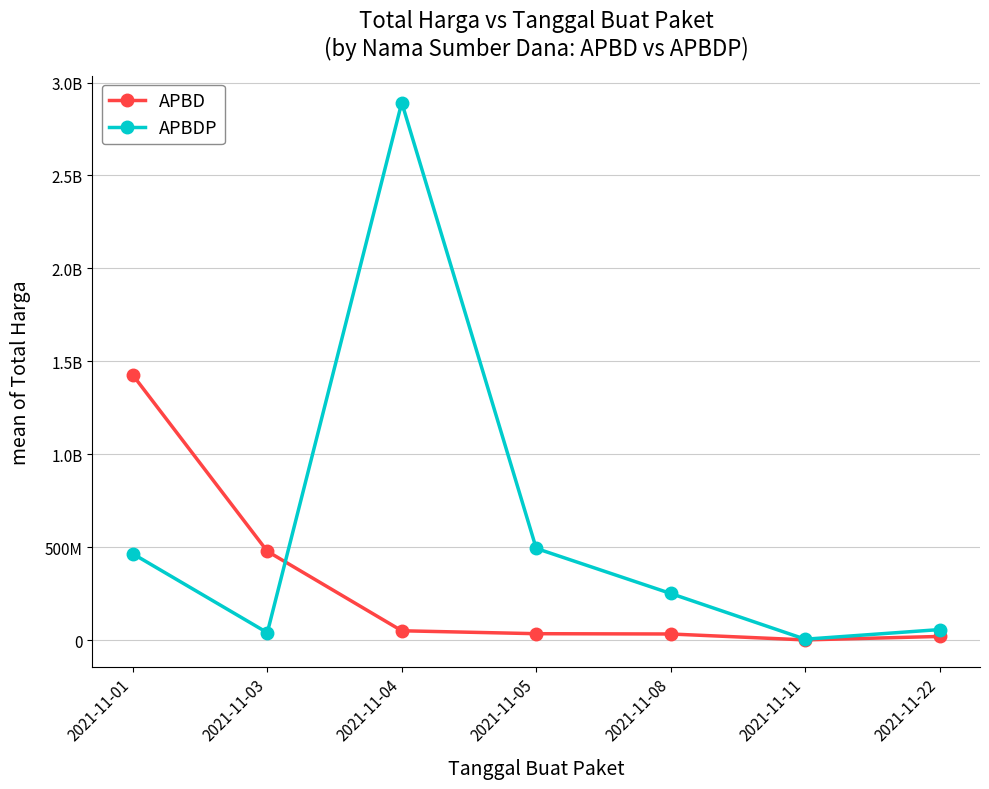

At 2021-11-05, list the series in order from largest to smallest.

APBDP, APBD